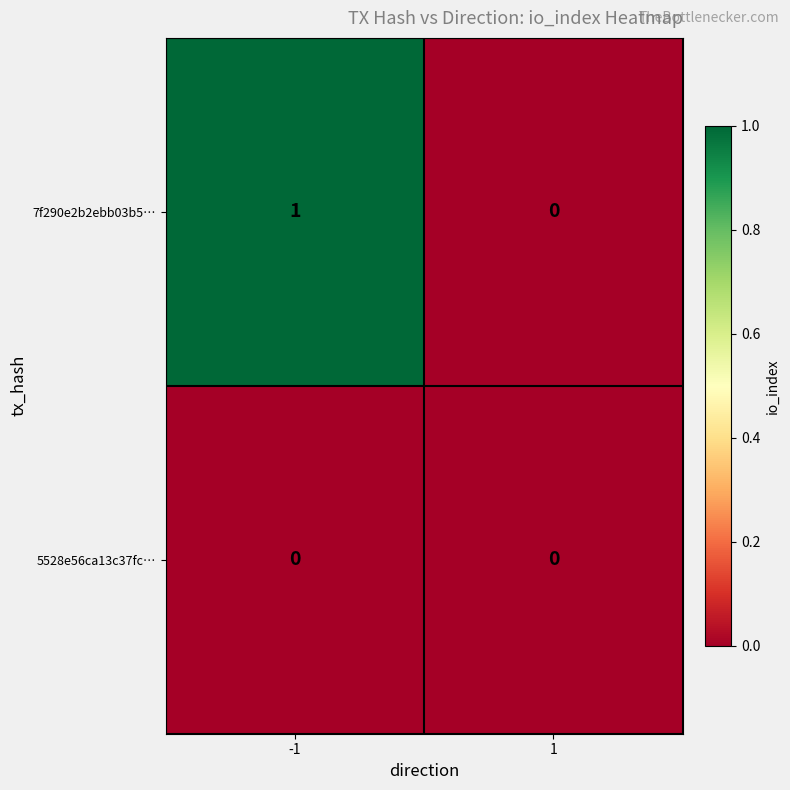

Which series has the largest total across all categories?

7f290e2b2ebb03b5…